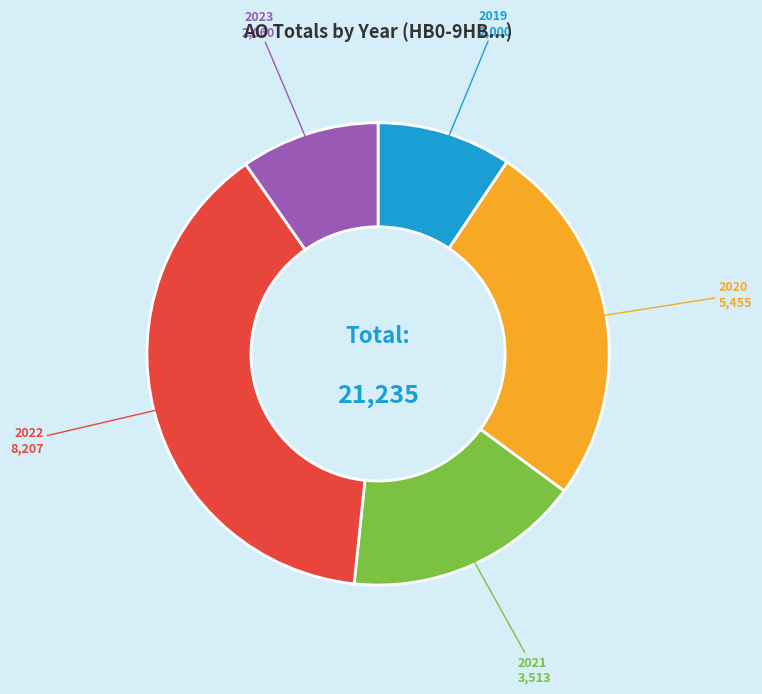

Is 2022 the majority of the pie?

No